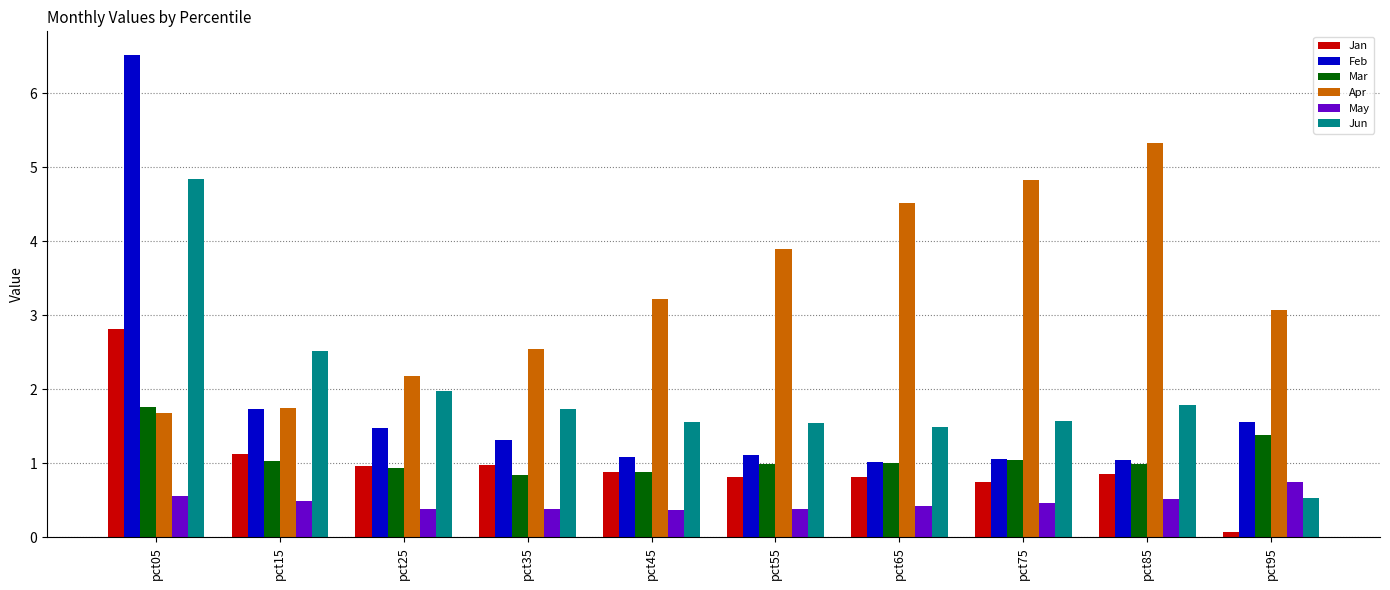

The value of Mar at pct45 is 1.4. True or false?

False